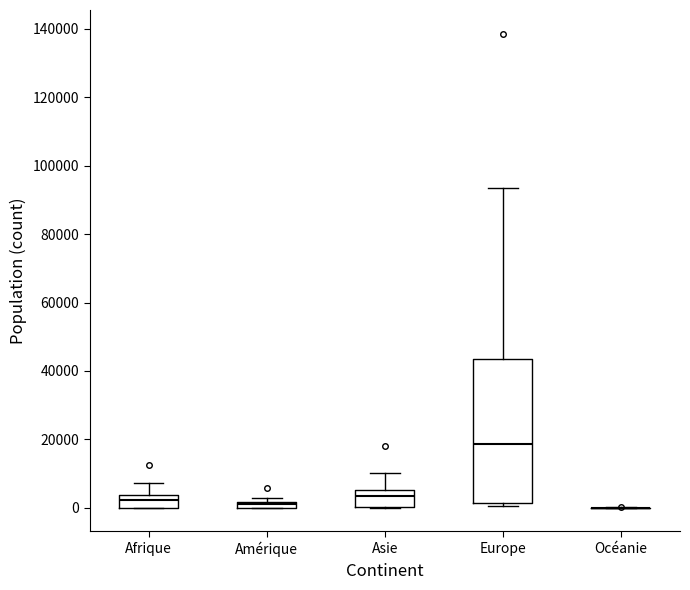

Which box is the tallest, from its lower edge to its upper edge?

Europe